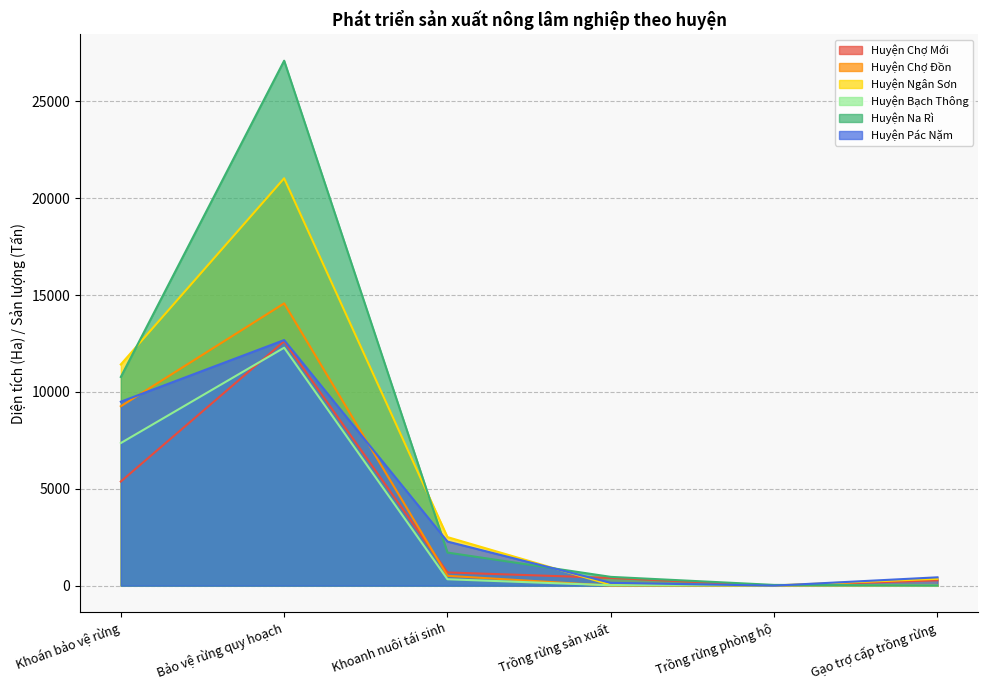

At which category does Huyện Chợ Mới reach its first local peak?

Bảo vệ rừng quy hoạch